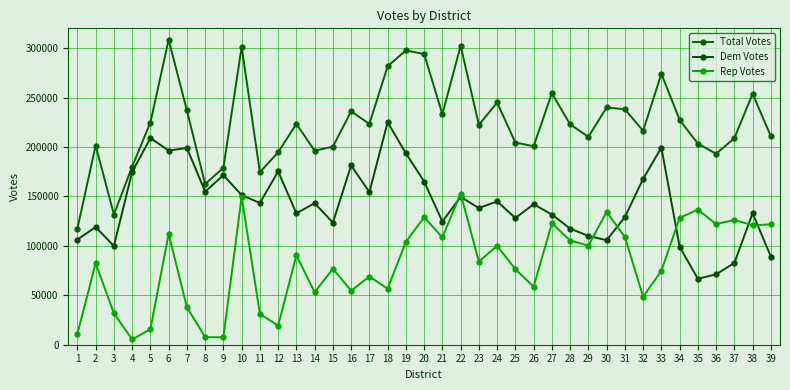

What is the maximum value for Dem Votes?

224964